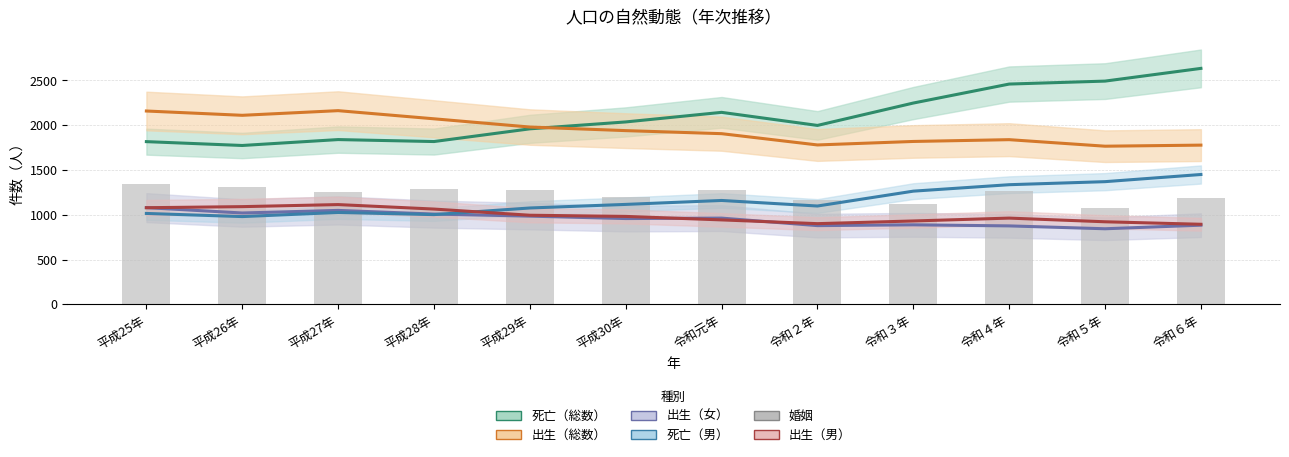

True or false: the data shows 1075 at 令和５年.

True